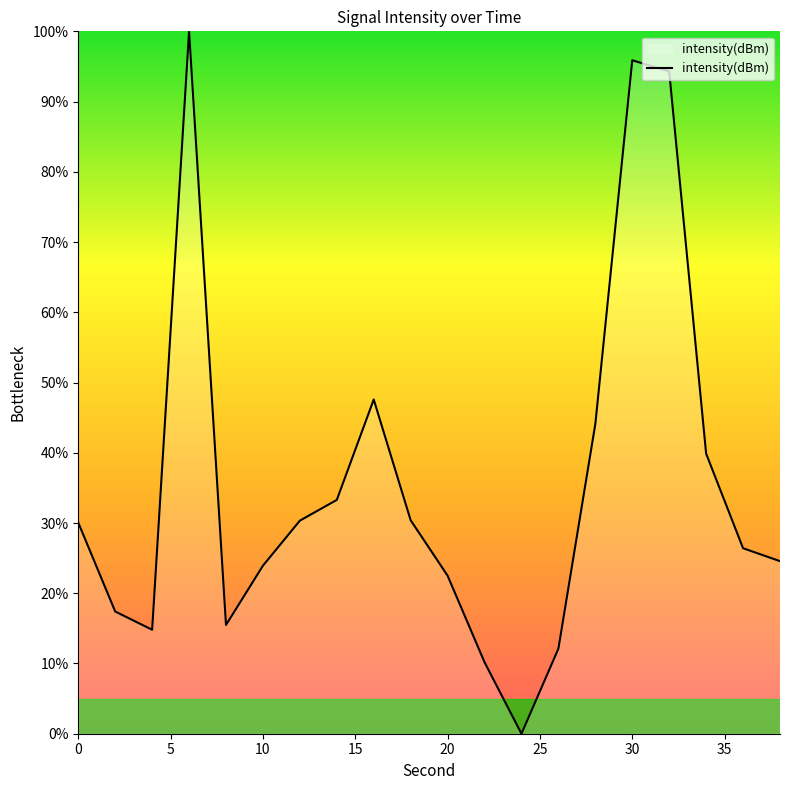

Count the number of categories in the chart.

20